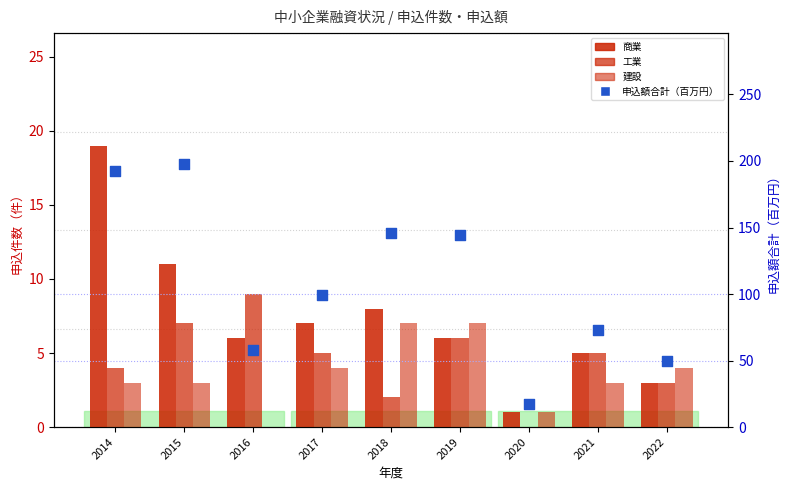

At how many categories does at least one series exceed 3?

9